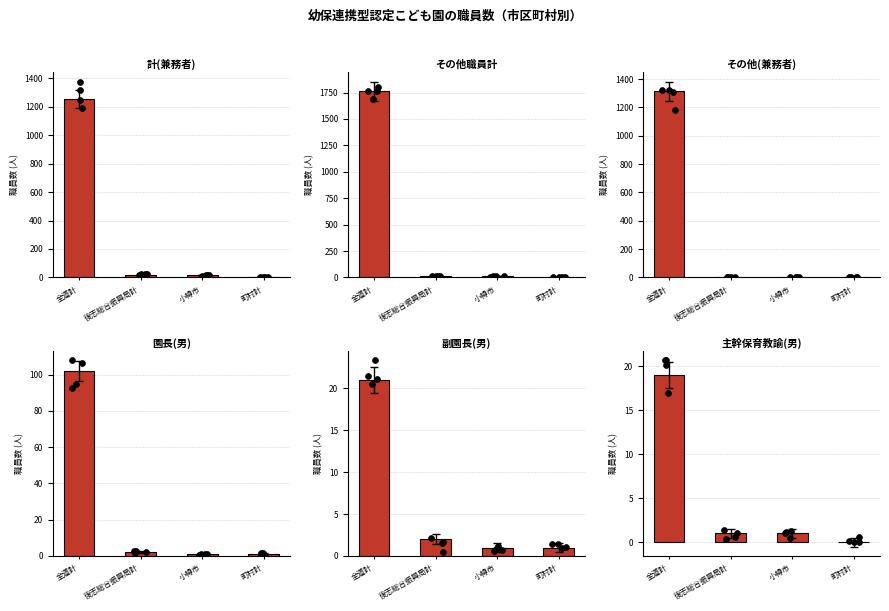

What are all the series names shown in the legend?

計(兼務者), その他職員計, その他(兼務者), 園長(男), 副園長(男), 主幹保育教諭(男)